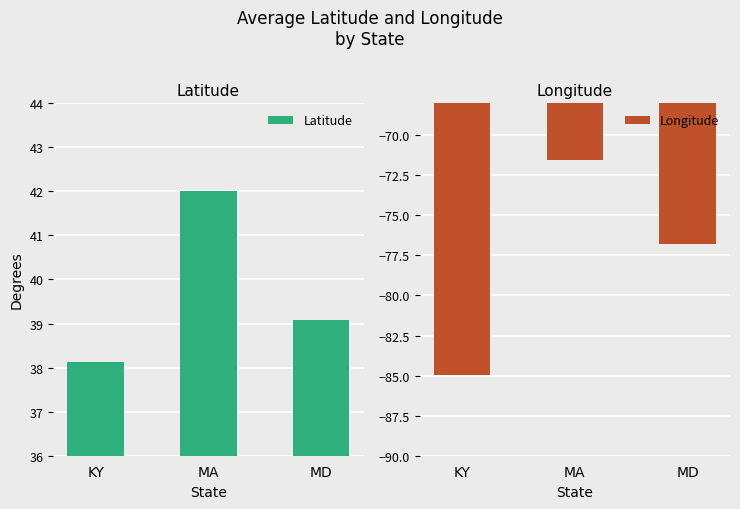

Is it true that Latitude equals 39.1 at MD?

True